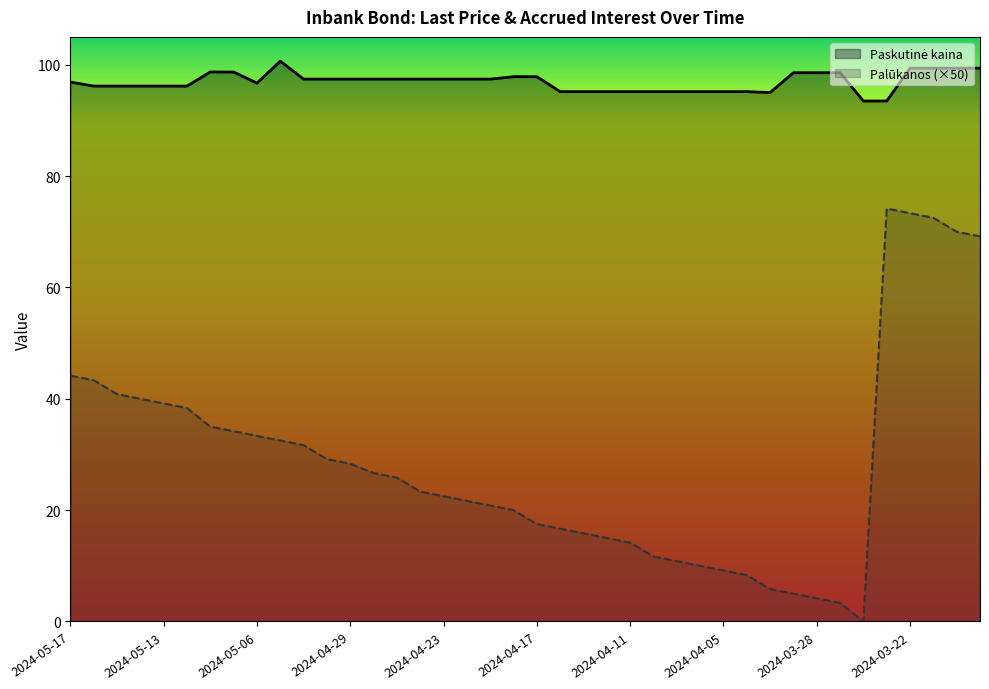

In Paskutinė kaina, how many points are lower than both neighbors (excluding endpoints)?

2